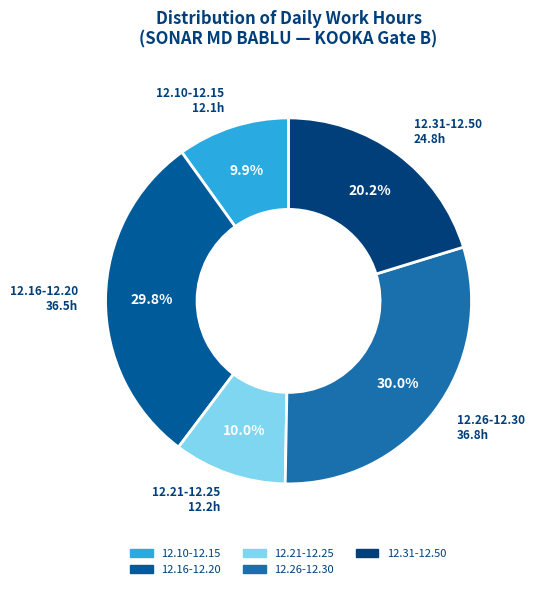

Is the sum of 12.26-12.30 and 12.16-12.20 greater than half?

Yes